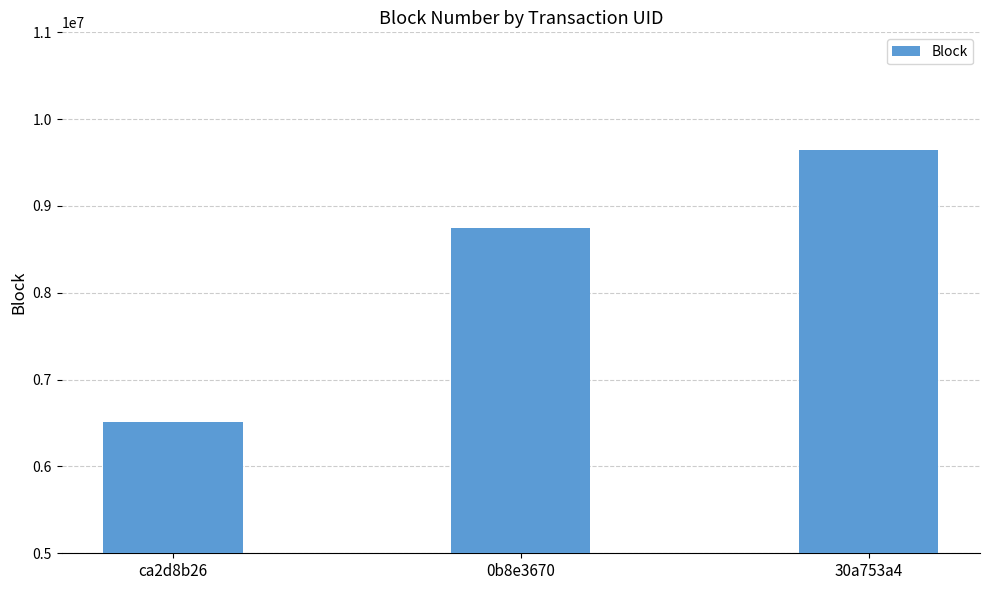

Does the chart contain any negative values?

No